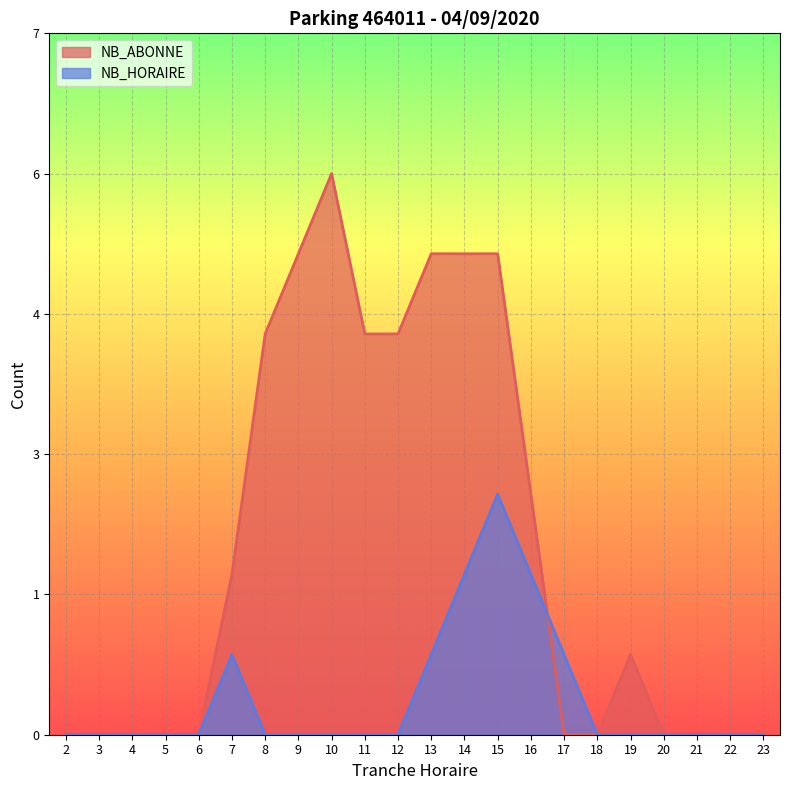

At 13, list the series in order from smallest to largest.

NB_HORAIRE, NB_ABONNE